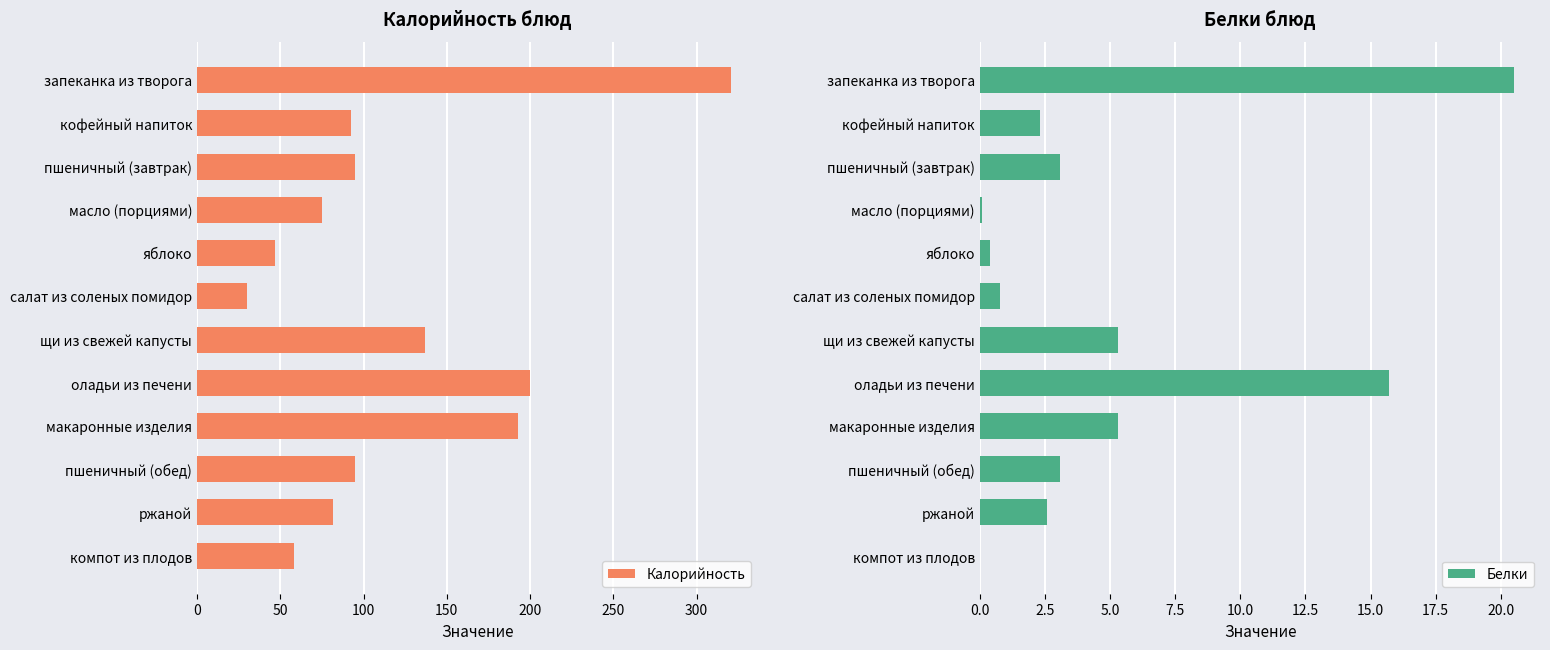

What is the approximate value of Белки at салат из соленых помидор?

0.8